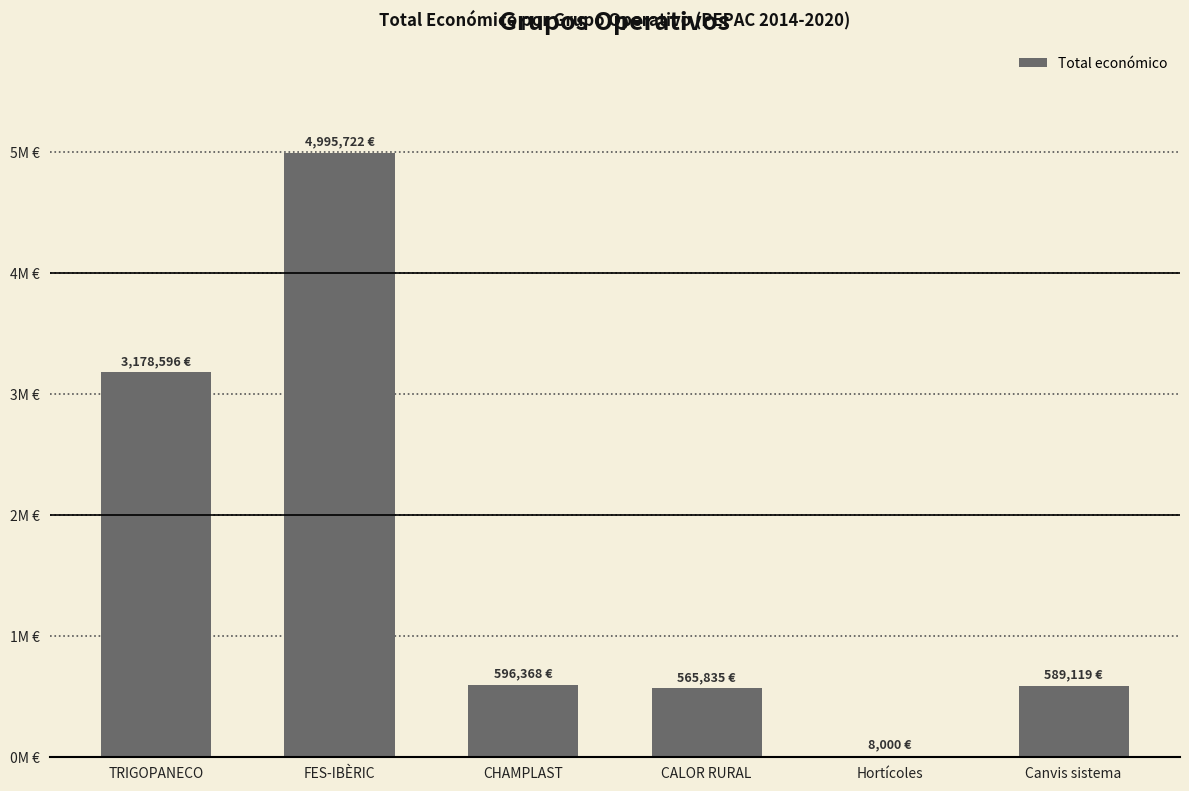

Which label corresponds to the largest value in the chart?

FES-IBÈRIC